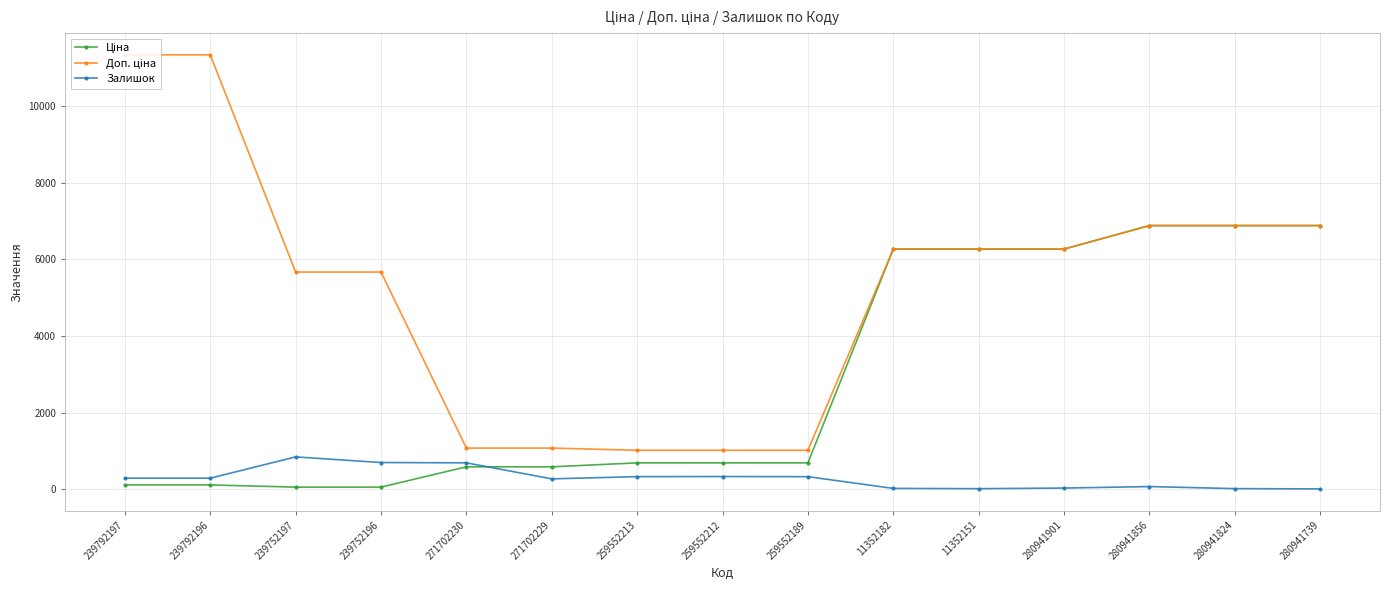

The value of Залишок at 239752197 is 447.5. True or false?

False